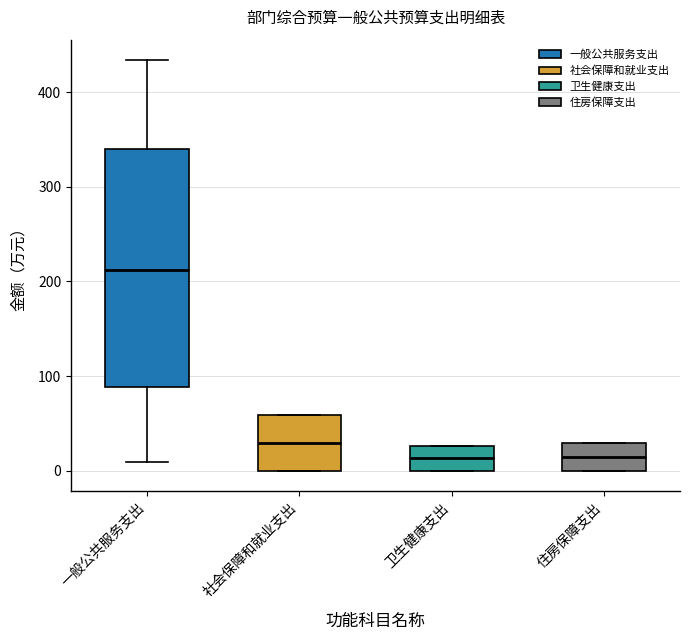

Reading left to right, transcribe this box plot: for each box, give where its median line is, the range the box spans, and where its two whiskers end, as read against the y-axis. The values are not printed on the chart, so give them approximately, as read against the axis.

一般公共服务支出: median 210, box 90 to 340, whiskers 10 to 430
社会保障和就业支出: median 30, box 0 to 60, whiskers 0 to 60
卫生健康支出: median 10, box 0 to 30, whiskers 0 to 30
住房保障支出: median 10, box 0 to 30, whiskers 0 to 30